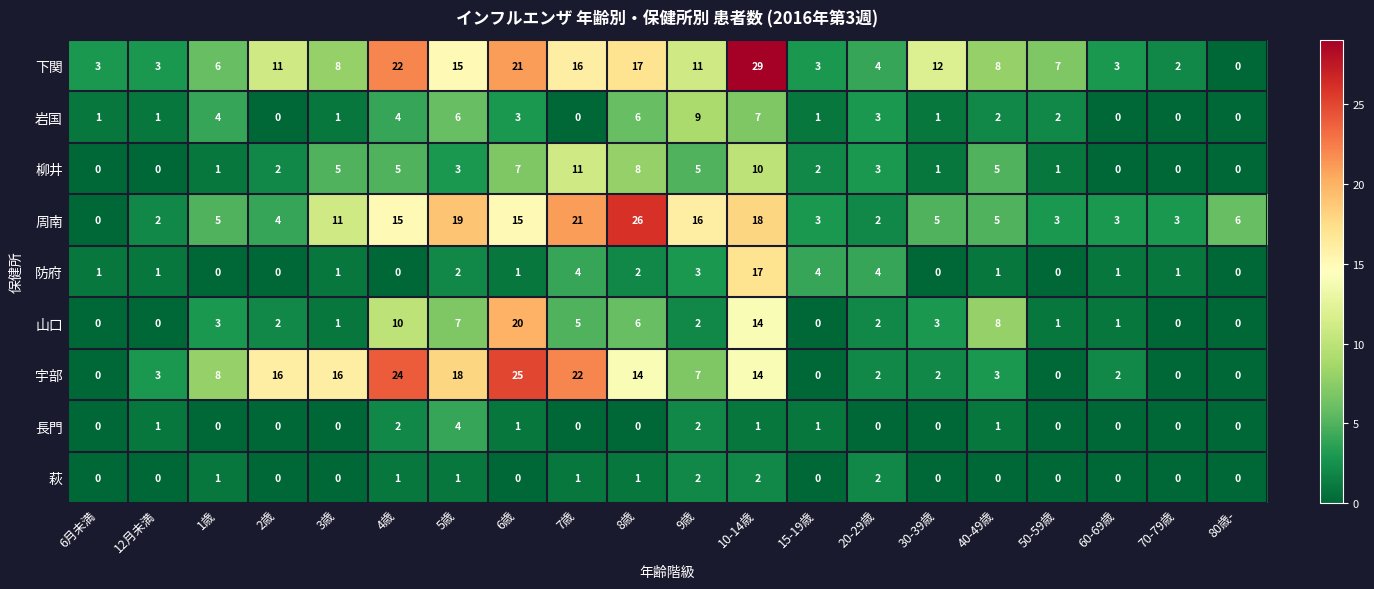

What is the sum of all 柳井 values?

69